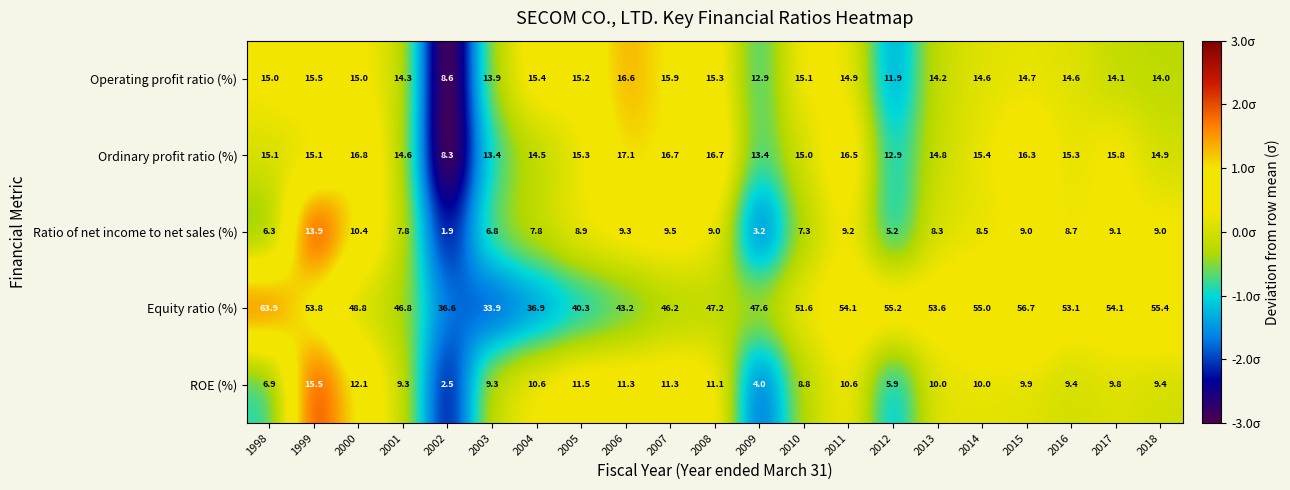

Where does the Operating profit ratio (%) series first go above 14?

1998